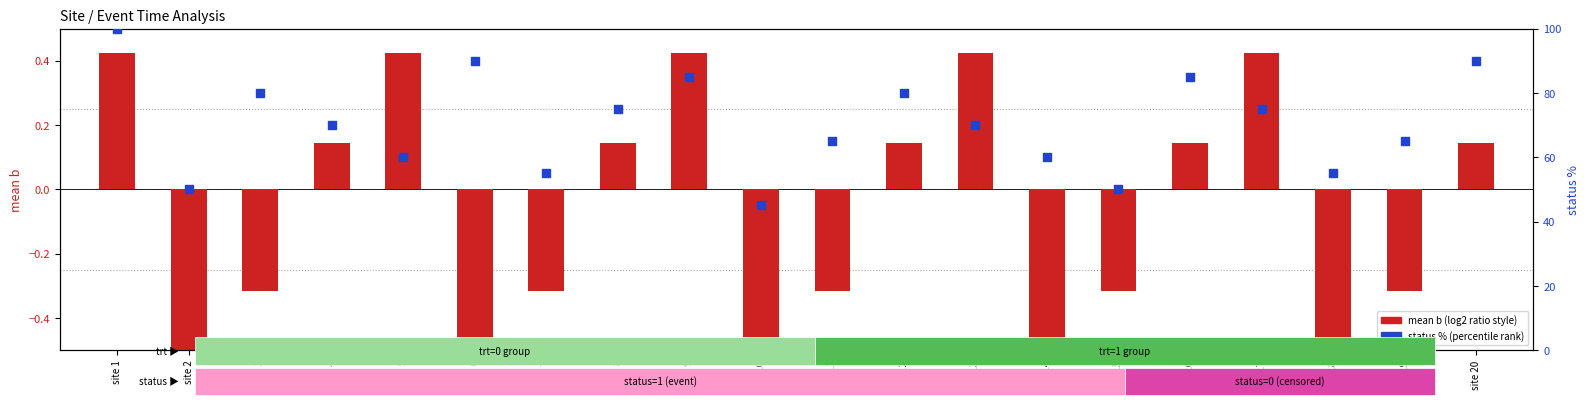

Which series has the widest spread of Y values?

status % (percentile rank)